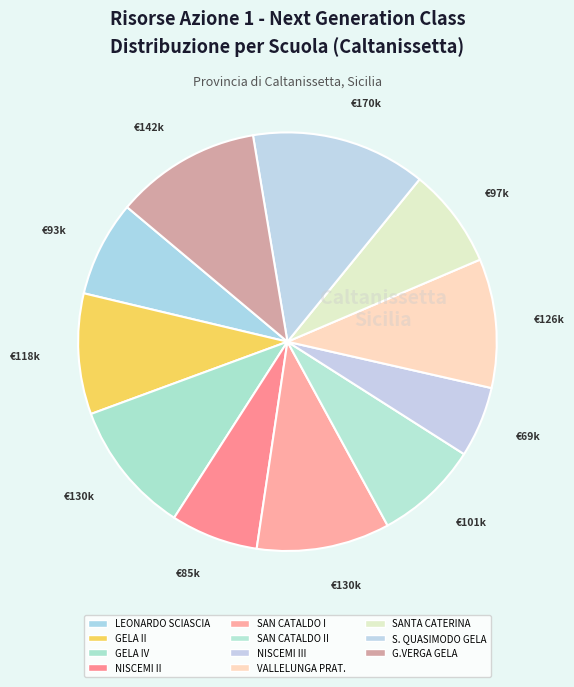

How many slices are in this pie chart?

11